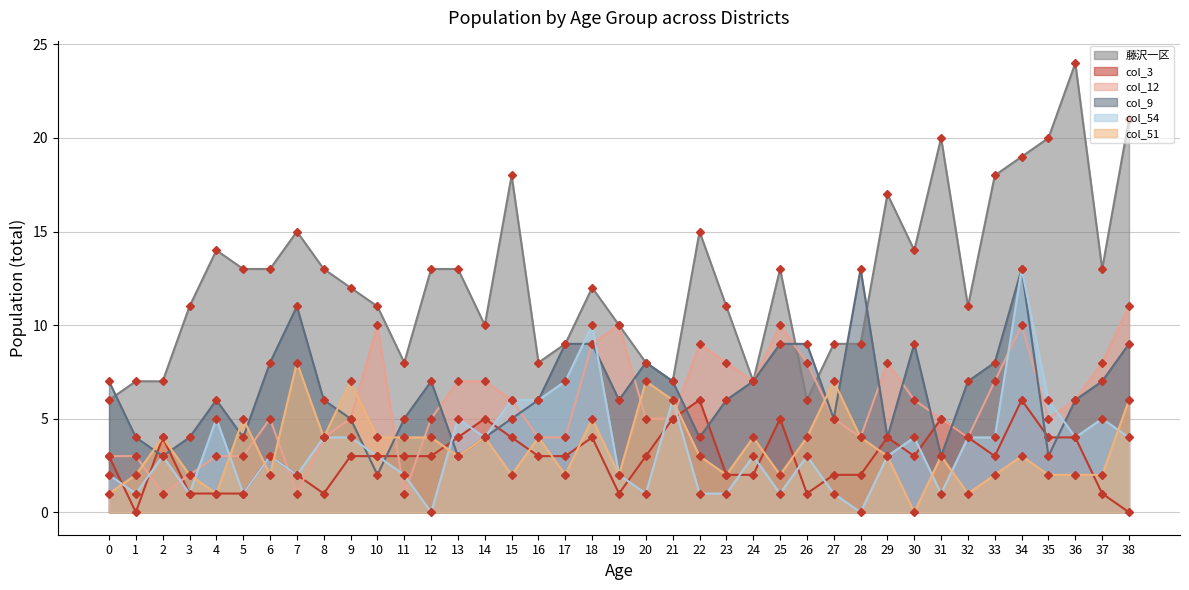

At which label is col_54 closest to 6?

15